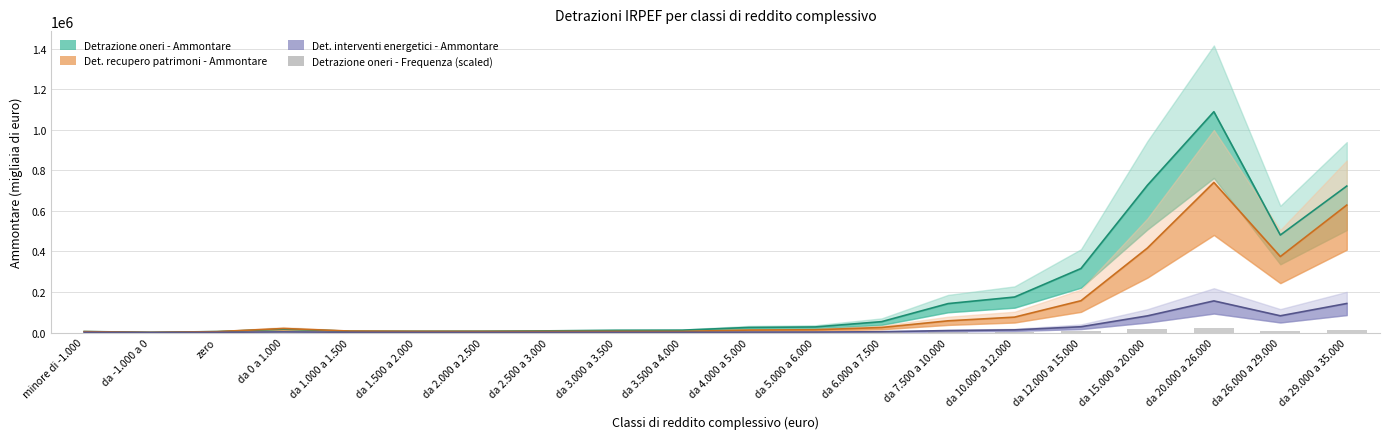

Reading right to left, transcribe all the data shown in this chart.

11871.0	8460.8	21040.1	16524.4	8031.6	4869.6	4287.2	1737.0	802.3	746.2	342.7	330.3	254.5	206.3	196.6	210.6	530.9	179.5	28.9	146.4